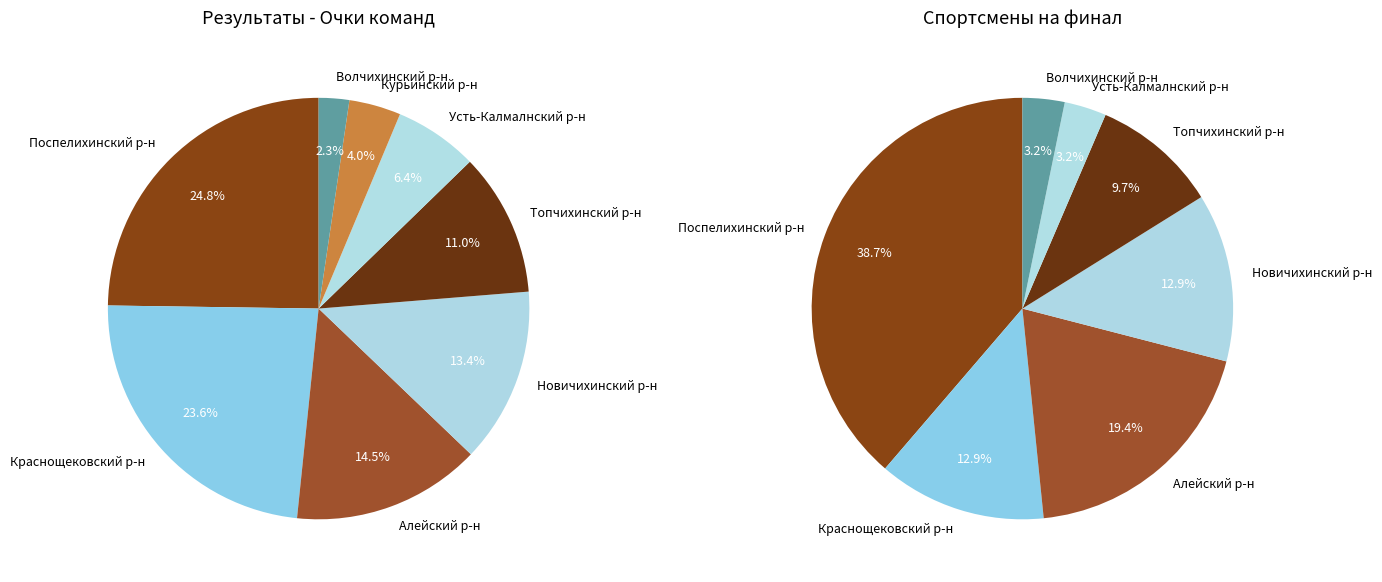

How many slices are in this pie chart?

8